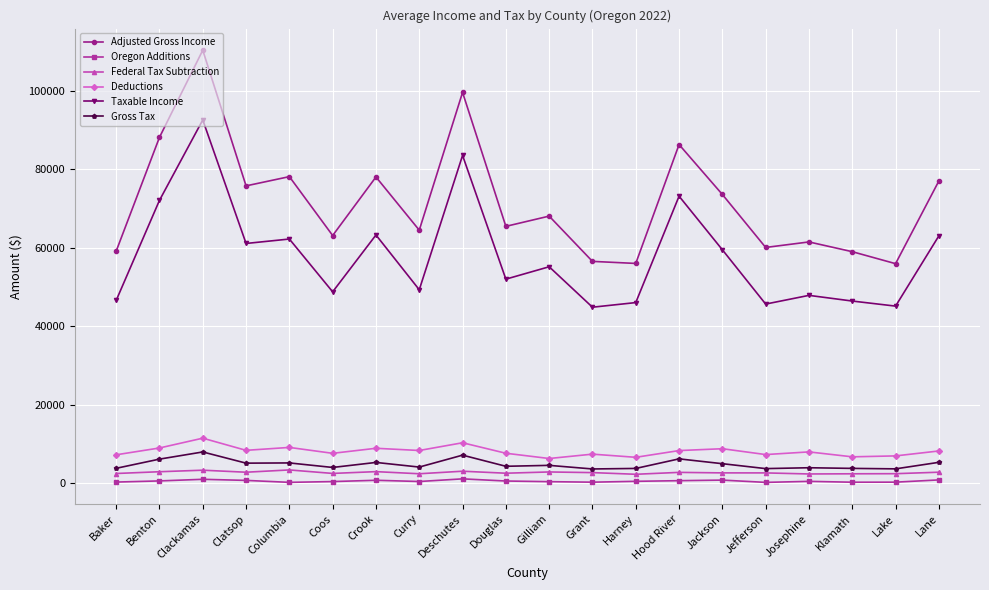

Is the value of Adjusted Gross Income at Jackson greater than the value of Federal Tax Subtraction at Josephine?

Yes